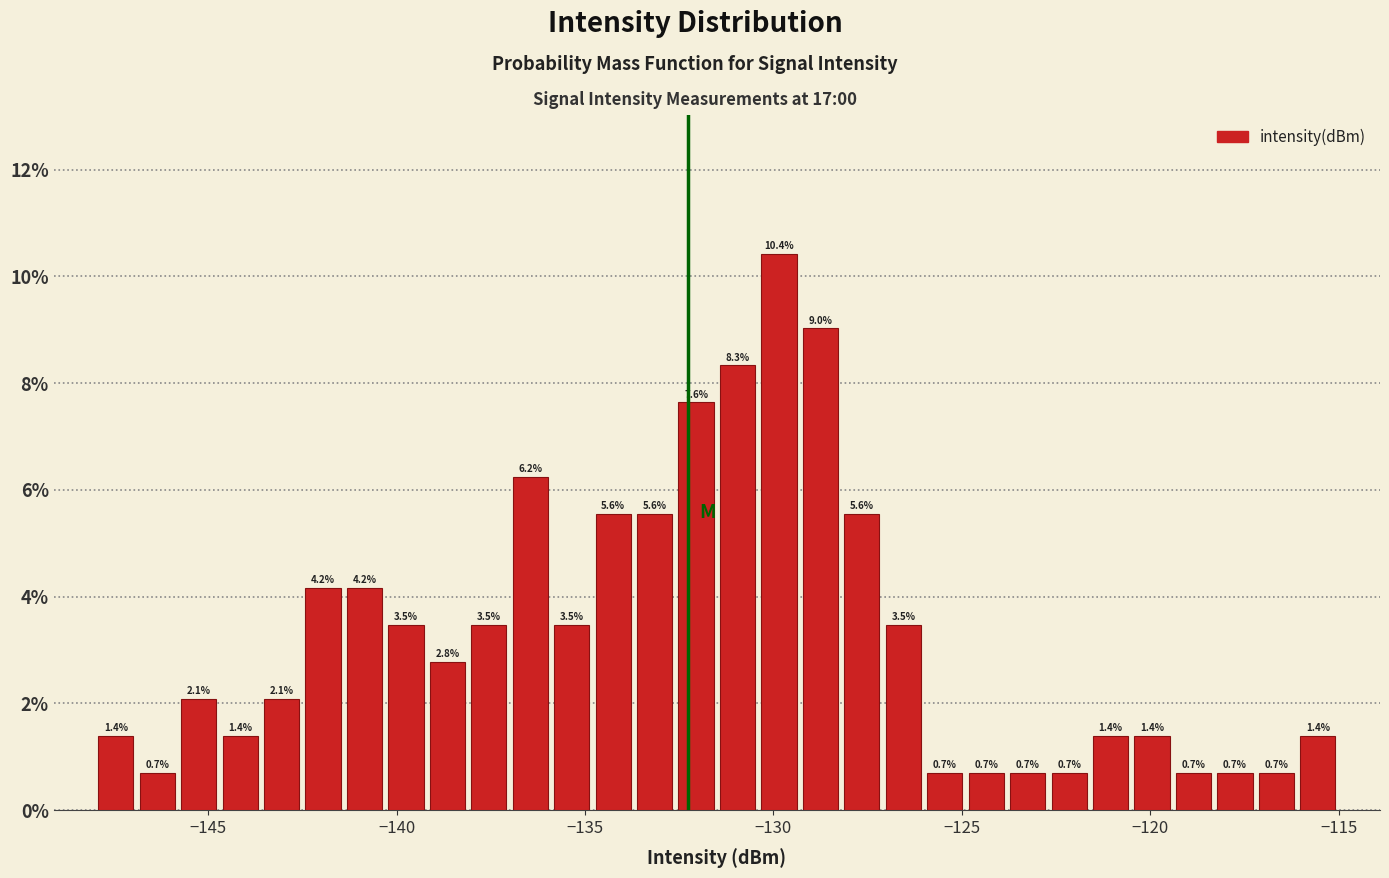

Read against the x-axis, roughly where is the centre of the tallest bar?

-130.0